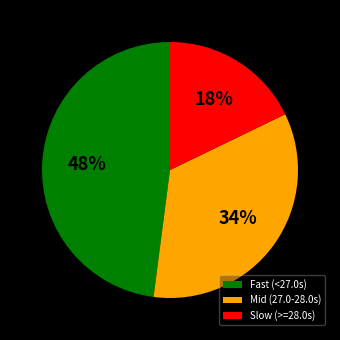

True or false: Fast (<27.0s) accounts for 48% of the total.

True